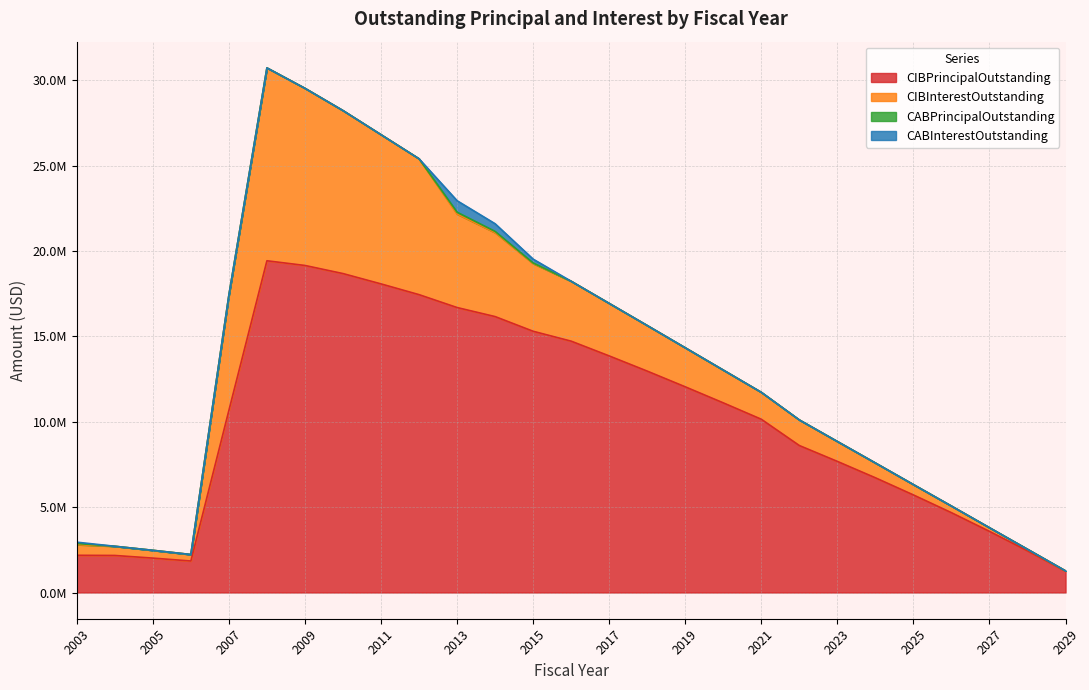

True or false: CIBInterestOutstanding and CIBPrincipalOutstanding cross at least once.

False